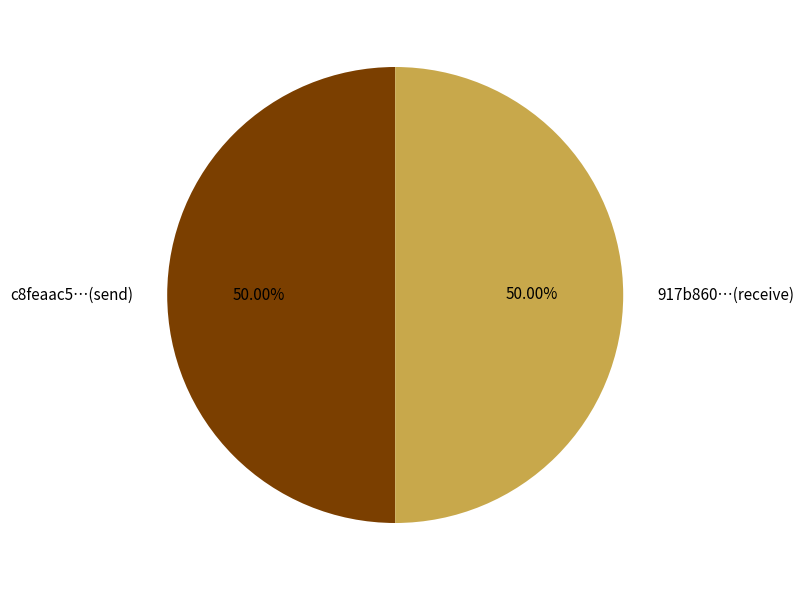

Is the sum of c8feaac5…(send) and 917b860…(receive) greater than half?

Yes